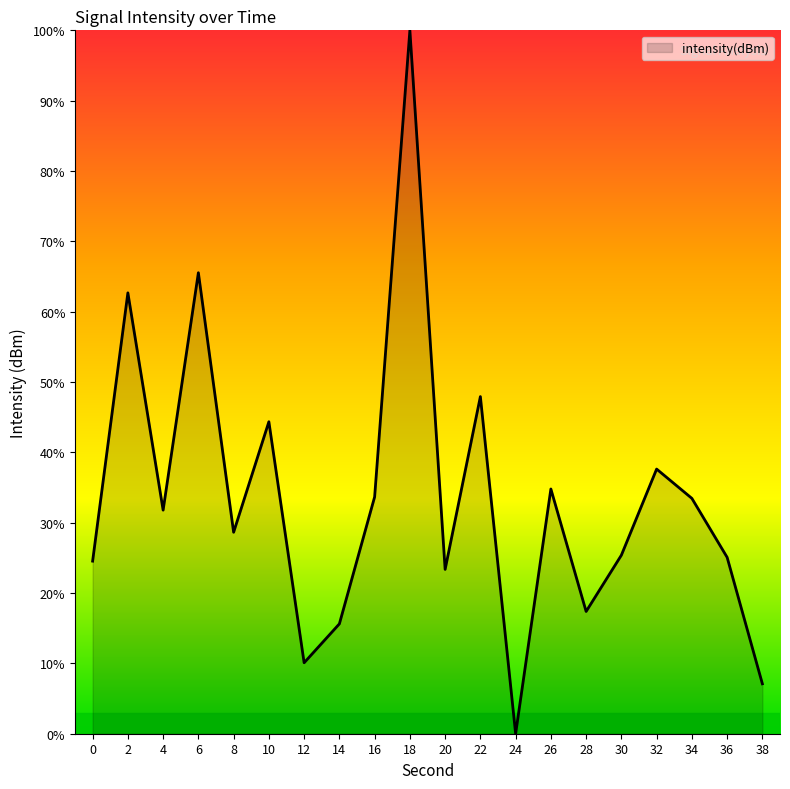

What is the greatest value displayed?

100.0